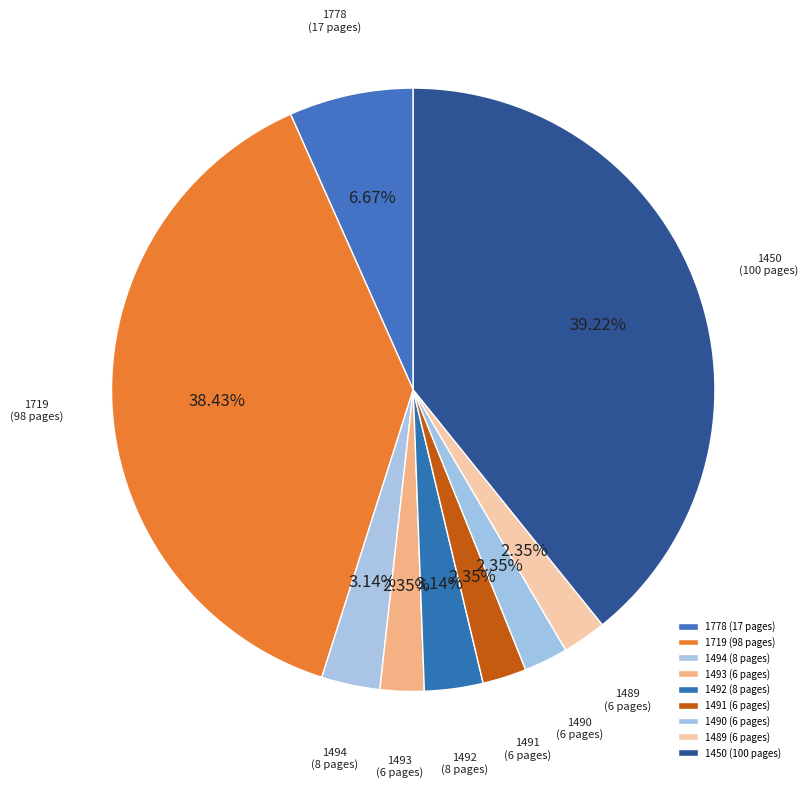

To the nearest percent, what is the difference between the largest and smallest slice percentages?

37%